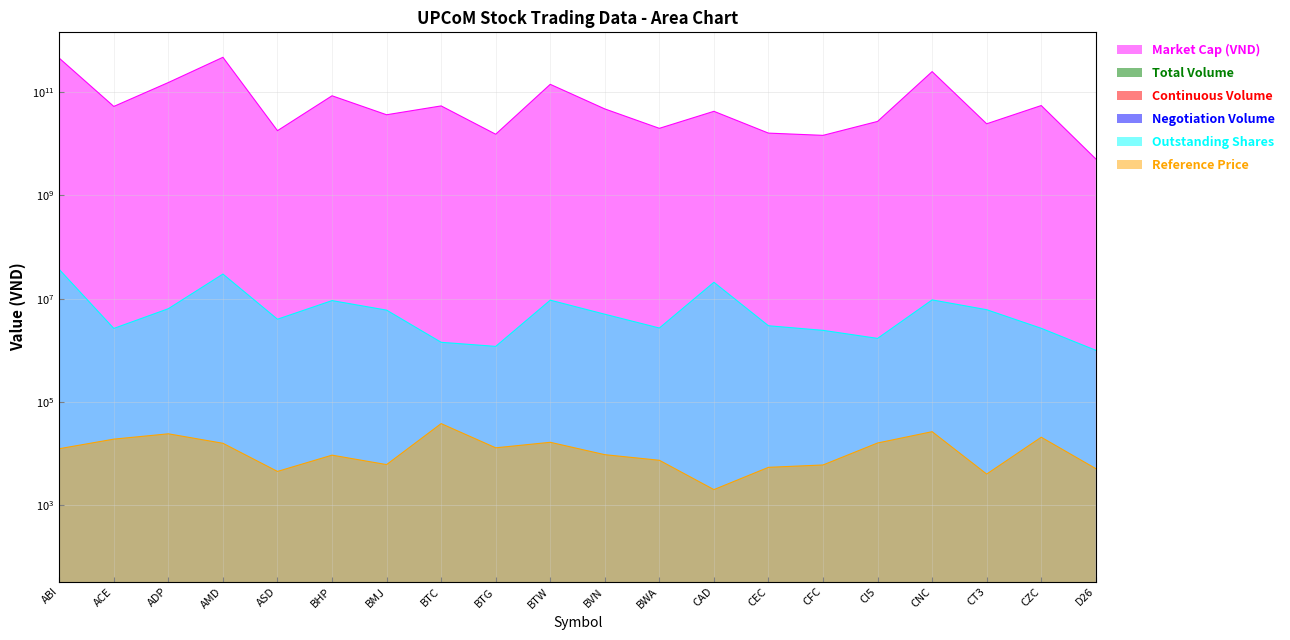

How many data points in Reference Price are less than 12400?

10